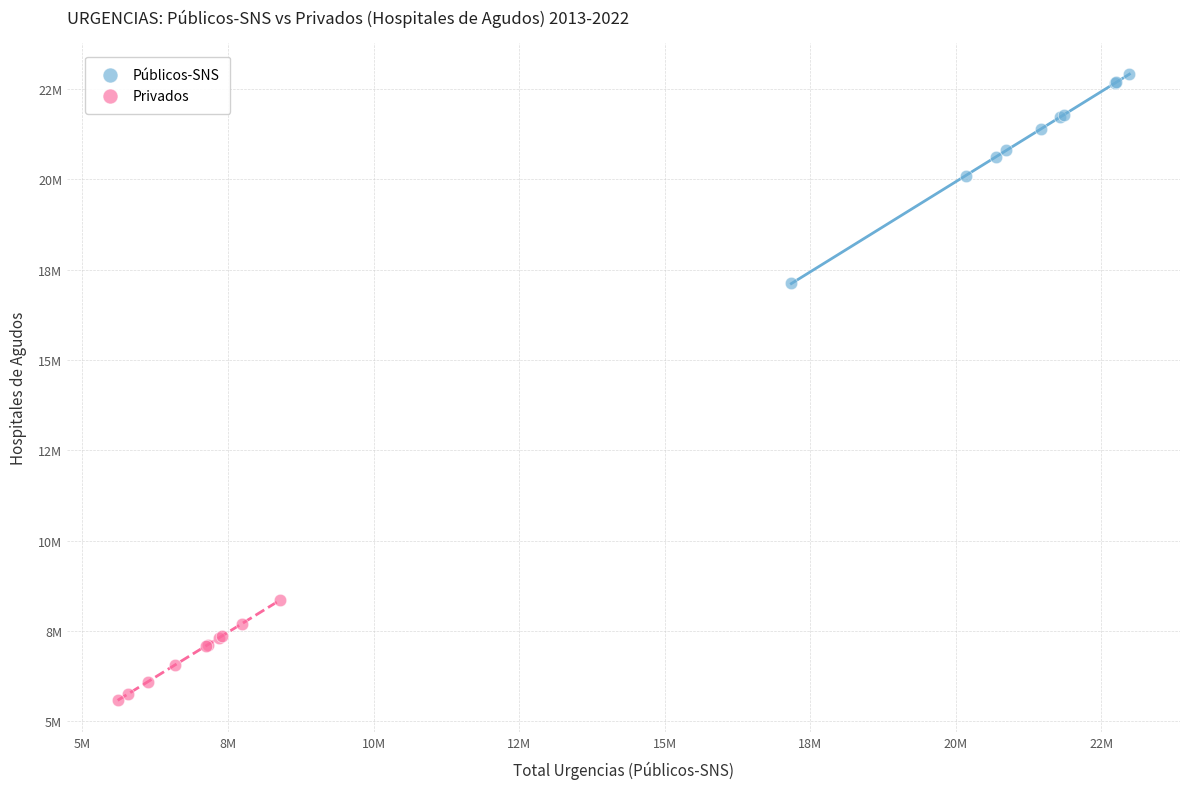

Which series has the widest spread of Y values?

Públicos-SNS